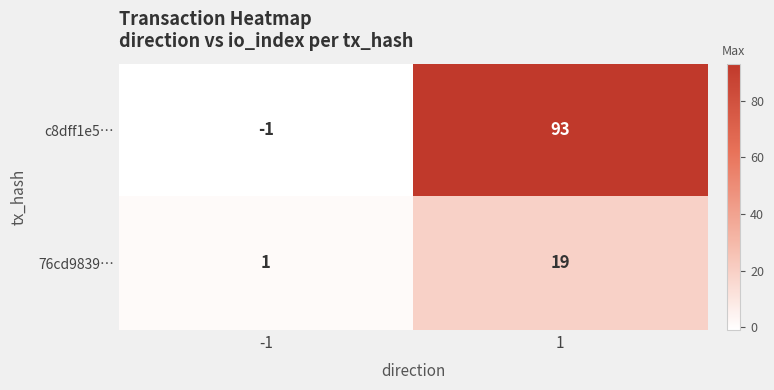

Is the value of 76cd9839… at 1 greater than the value of c8dff1e5… at -1?

Yes